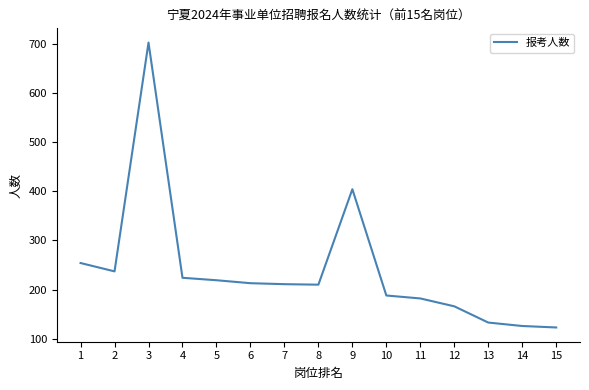

What is the smallest value displayed?

123